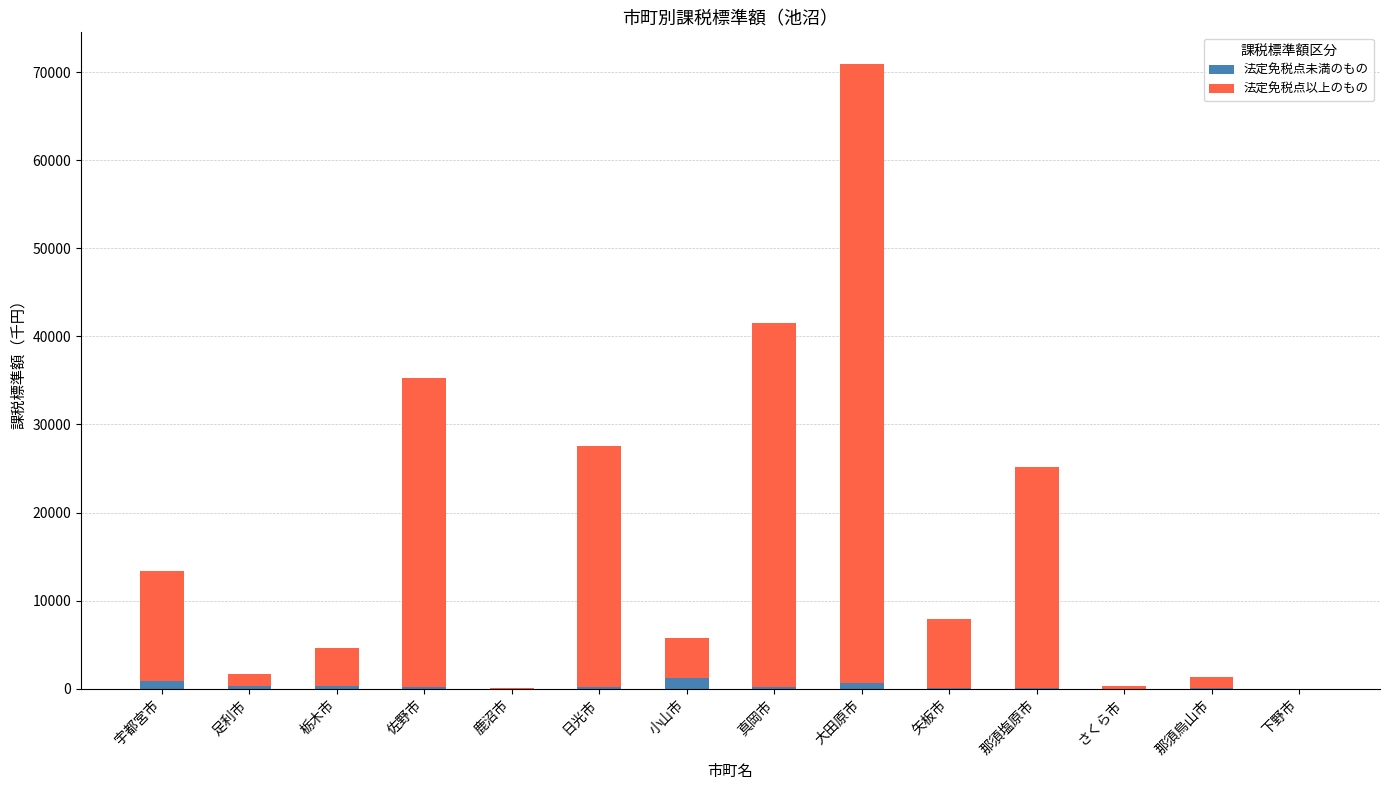

True or false: 法定免税点未満のもの has a value of 0 at 下野市.

True